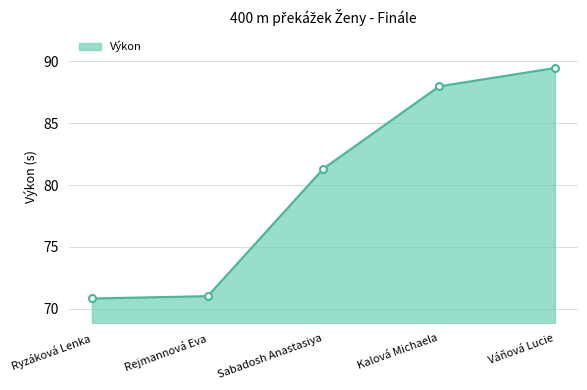

What is the label of the 2nd point from the left?

Rejmannová Eva